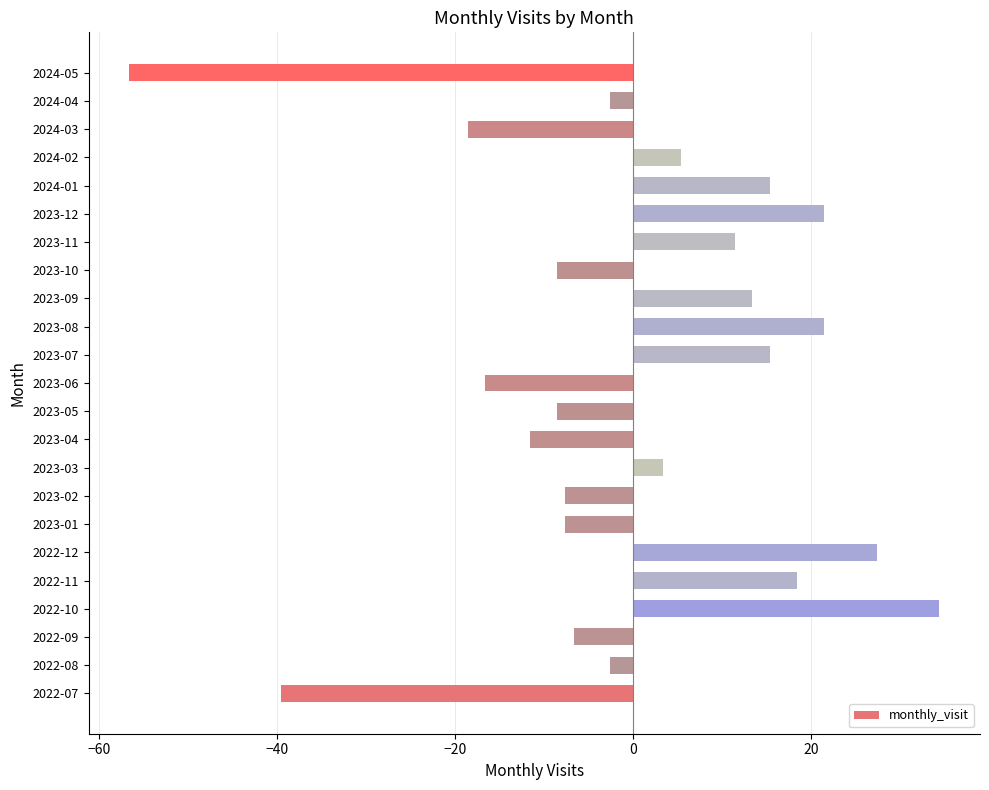

How many values are below -2?

12